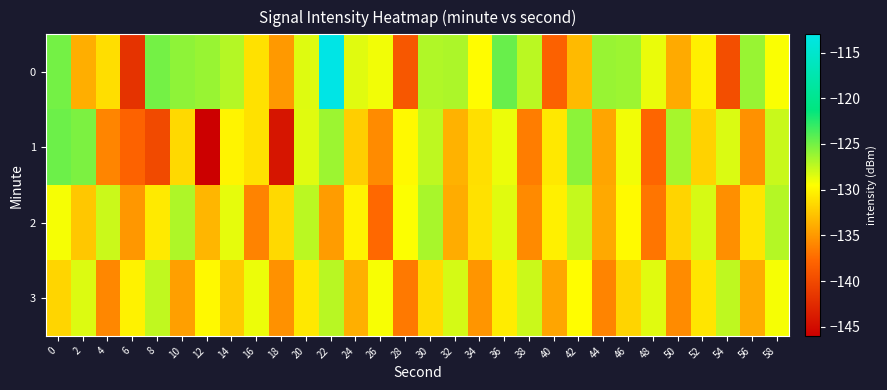

Reading right to left, list all the values displayed in this chart.

0: 58=-129.3	56=-126.2	54=-139.7	52=-130.3	50=-134.1	48=-128.8	46=-126.3	44=-126.2	42=-133.2	40=-138.1	38=-127.3	36=-124.6	34=-129.7	32=-126.8	30=-127.0	28=-138.9	26=-129.1	24=-128.5	22=-113.0	20=-128.4	18=-134.9	16=-131.1	14=-127.1	12=-126.2	10=-125.9	8=-125.0	6=-141.8	4=-131.3	2=-133.9	0=-125.0
1: 58=-127.7	56=-135.4	54=-128.3	52=-131.9	50=-126.6	48=-137.8	46=-129.1	44=-134.3	42=-125.8	40=-130.7	38=-136.5	36=-128.9	34=-131.2	32=-133.6	30=-127.4	28=-129.8	26=-135.7	24=-132.1	22=-126.3	20=-128.5	18=-144.2	16=-131.1	14=-130.0	12=-146.0	10=-131.5	8=-140.0	6=-138.0	4=-136.0	2=-125.3	0=-124.8
2: 58=-127.1	56=-130.9	54=-135.5	52=-128.2	50=-131.8	48=-136.9	46=-129.7	44=-134.1	42=-127.6	40=-130.3	38=-135.8	36=-128.5	34=-131.1	32=-133.9	30=-126.7	28=-129.4	26=-137.6	24=-130.1	22=-134.8	20=-127.3	18=-131.5	16=-136.2	14=-128.7	12=-133.4	10=-126.9	8=-130.6	6=-135.1	4=-127.8	2=-132.5	0=-129.2
3: 58=-129.2	56=-134.0	54=-127.4	52=-130.9	50=-135.7	48=-128.5	46=-131.8	44=-136.1	42=-129.6	40=-134.3	38=-127.8	36=-130.5	34=-135.2	32=-128.1	30=-131.4	28=-136.7	26=-129.3	24=-133.8	22=-127.2	20=-130.7	18=-135.4	16=-128.9	14=-132.3	12=-129.8	10=-134.6	8=-127.5	6=-130.2	4=-135.9	2=-128.4	0=-131.7